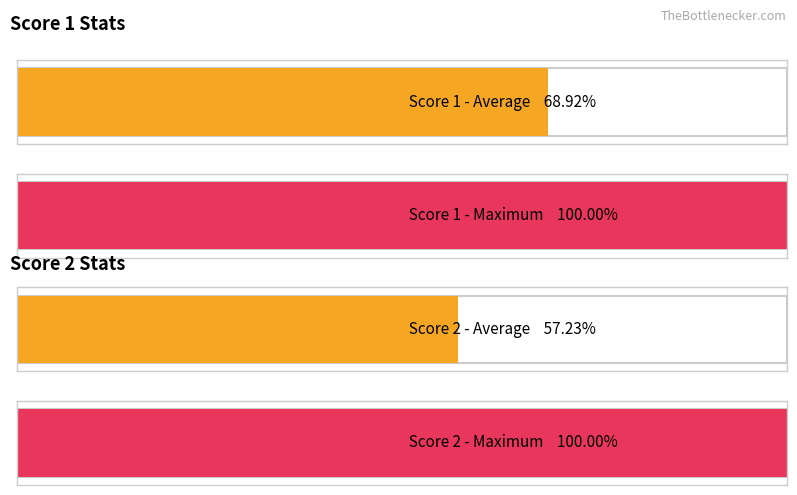

Is the value of Score 2 at 31 greater than the value of Score 1 at 24?

Yes